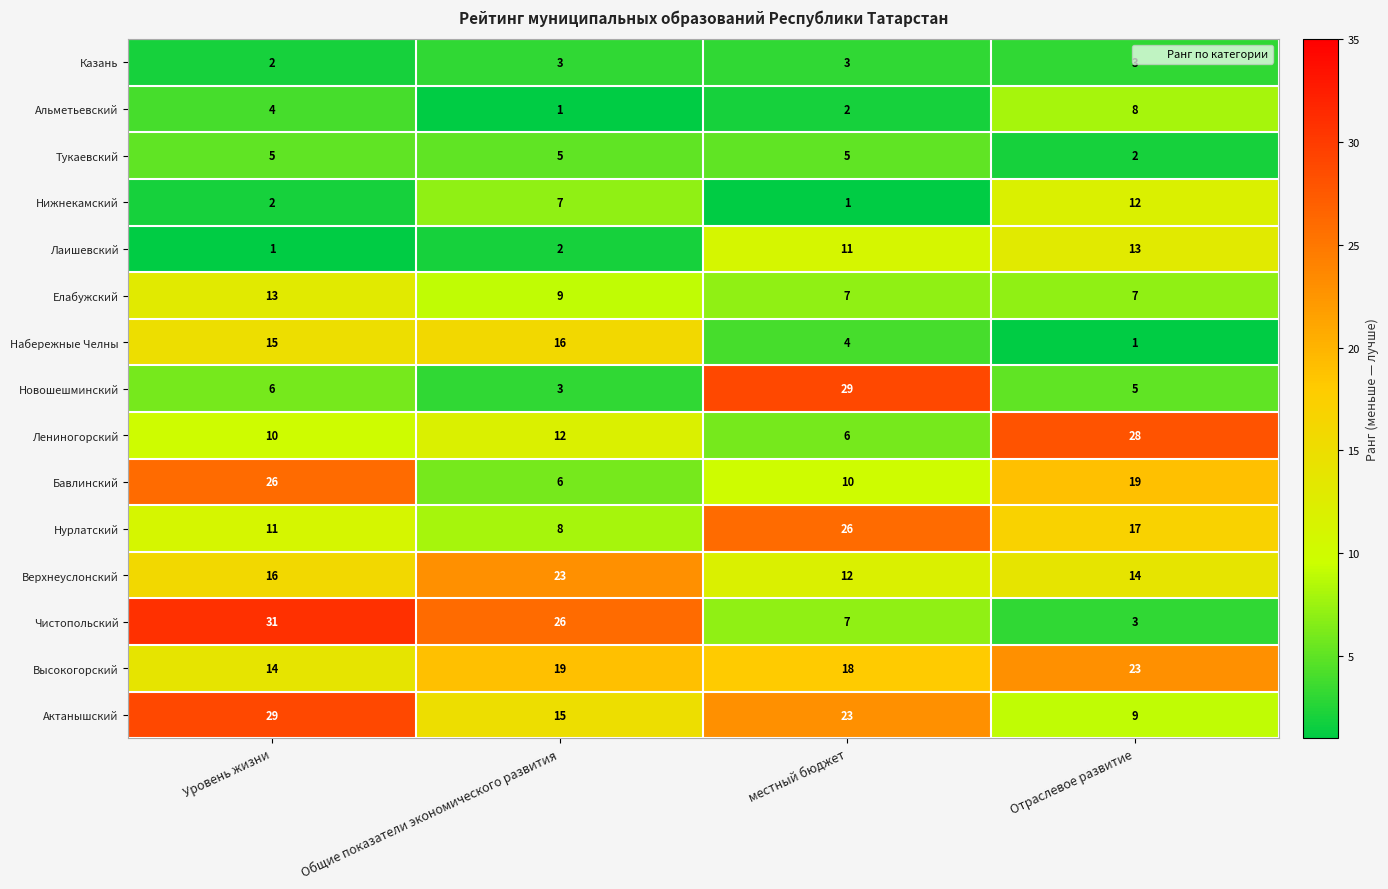

At how many categories does at least one series exceed 12?

4